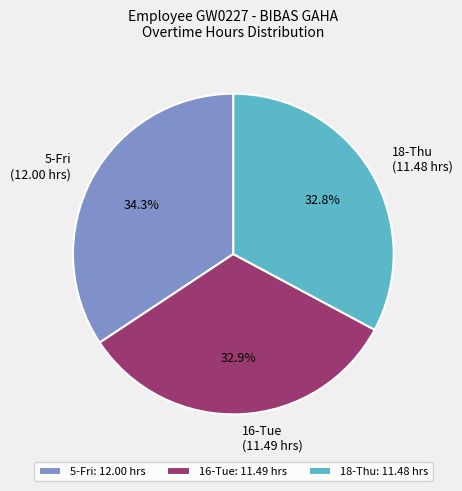

Is there a majority slice in this chart?

No